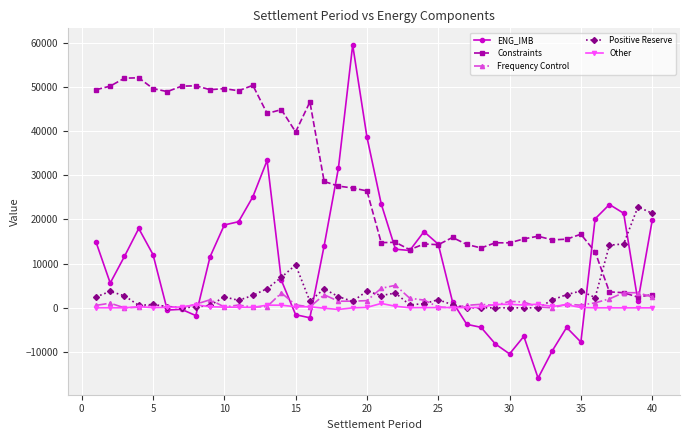

What is the value of the Constraints point at the 25th from the left?

14291.7